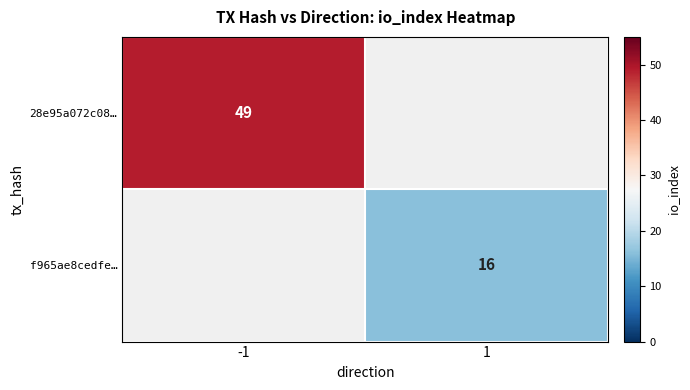

Is the value of f965ae8cedfe… at 1 greater than the value of 28e95a072c08… at -1?

No